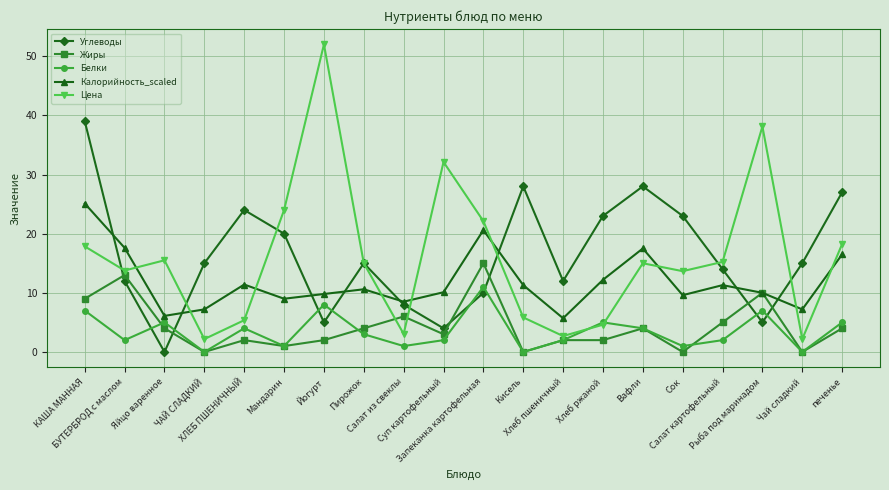

Which series has the widest spread of values?

Цена